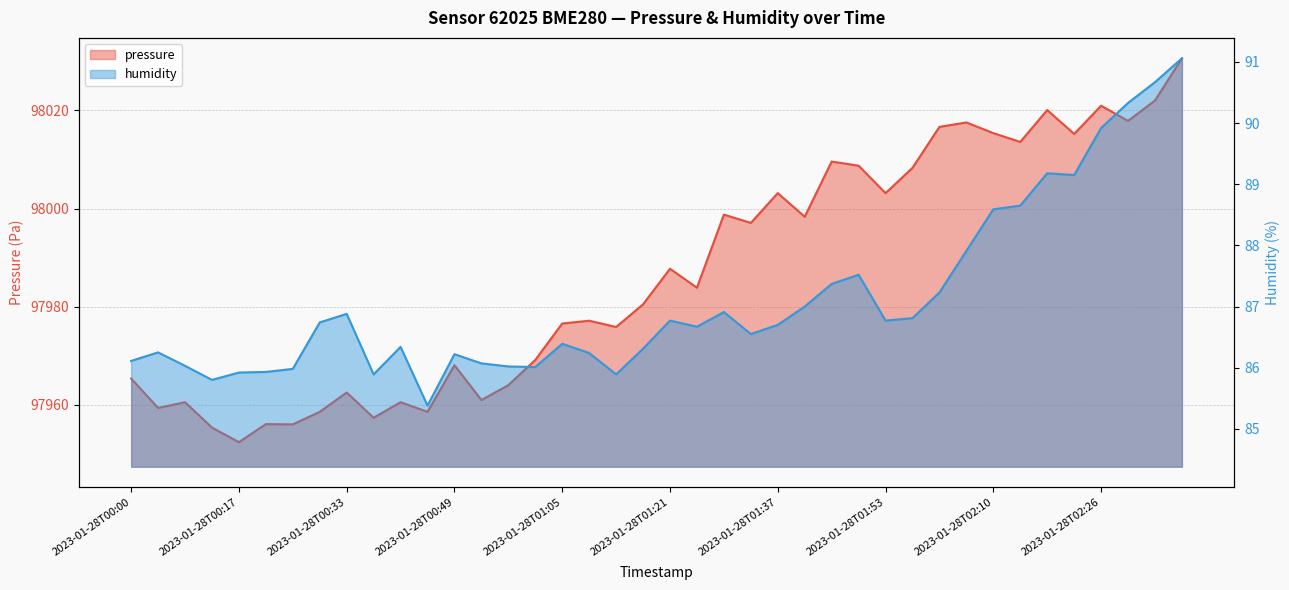

True or false: humidity has a value of 85.9 at 2023-01-28T01:13.

True